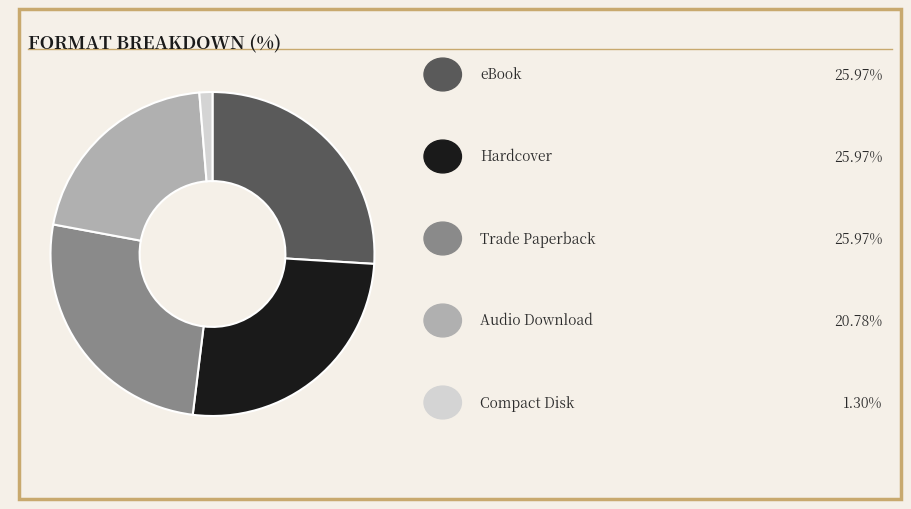

Does any single category account for the majority?

No